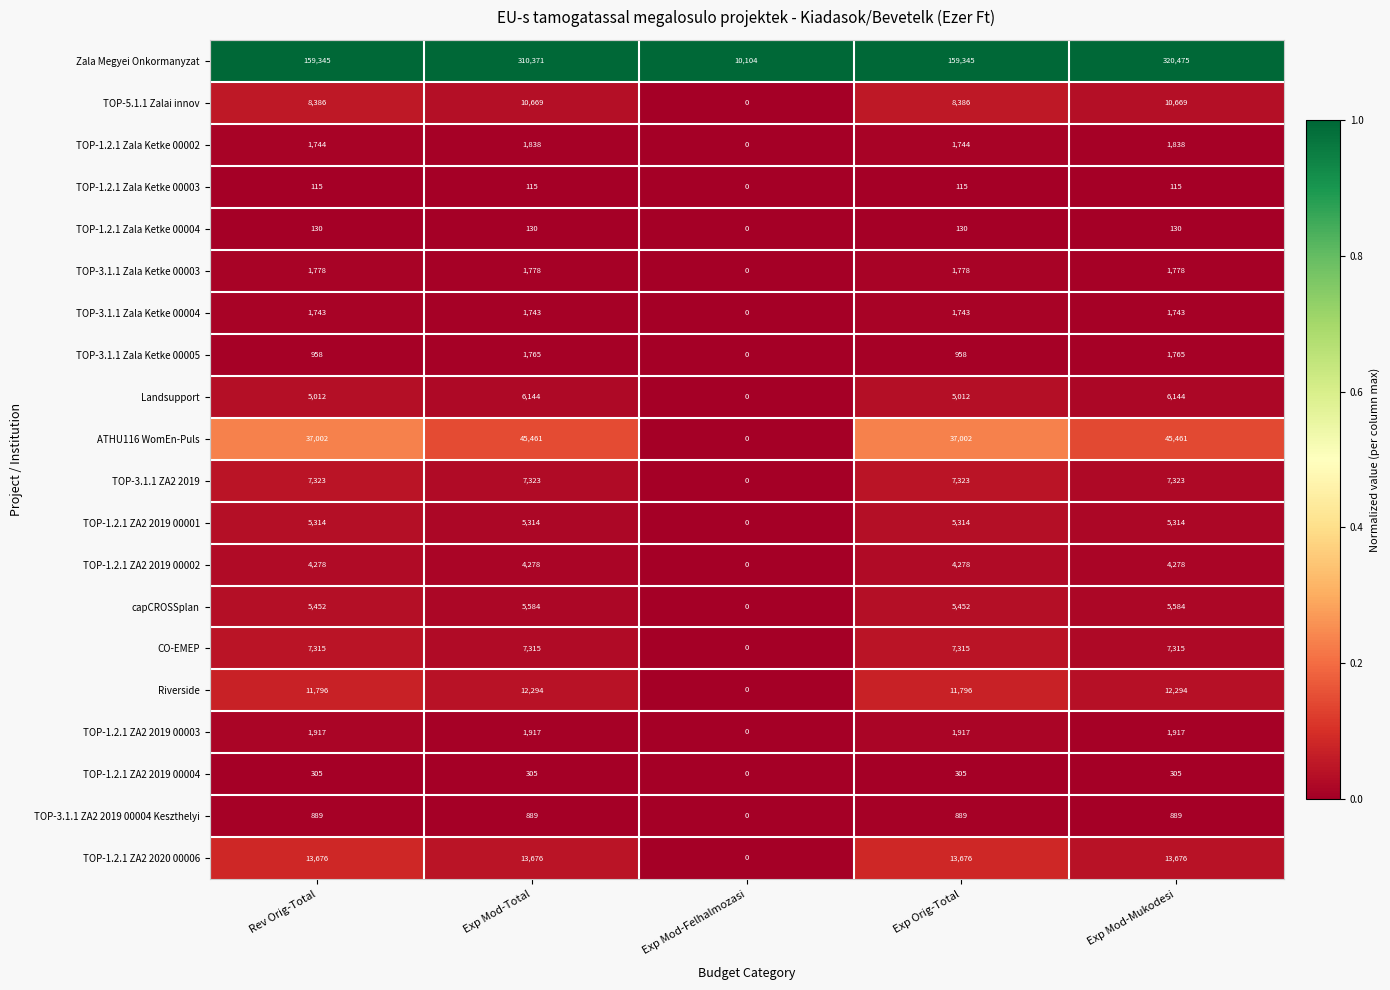

What is the greatest value displayed?

320475